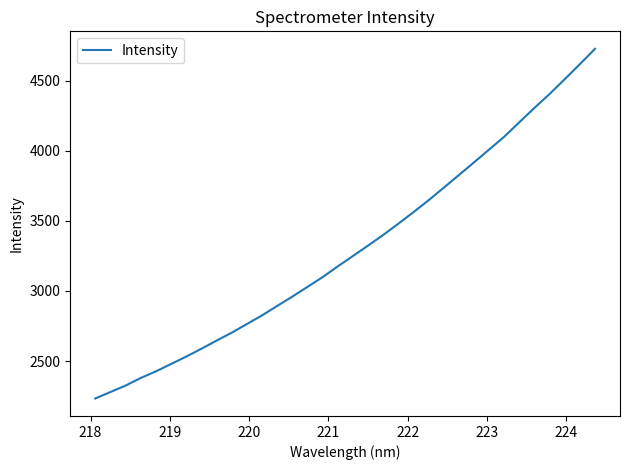

What is the maximum value shown in the chart?

4727.7